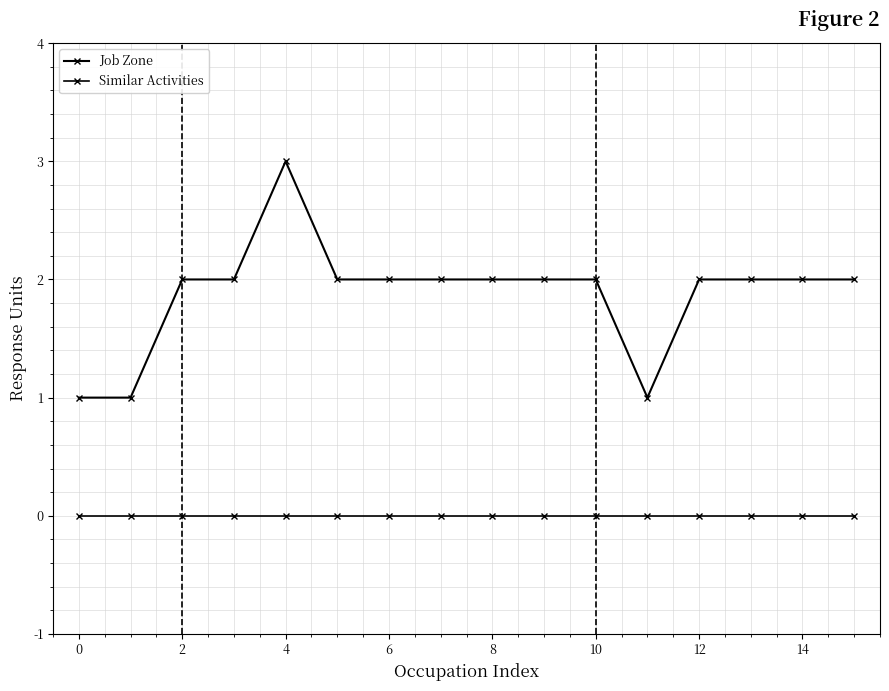

Is this an area chart (filled region under the line)?

No